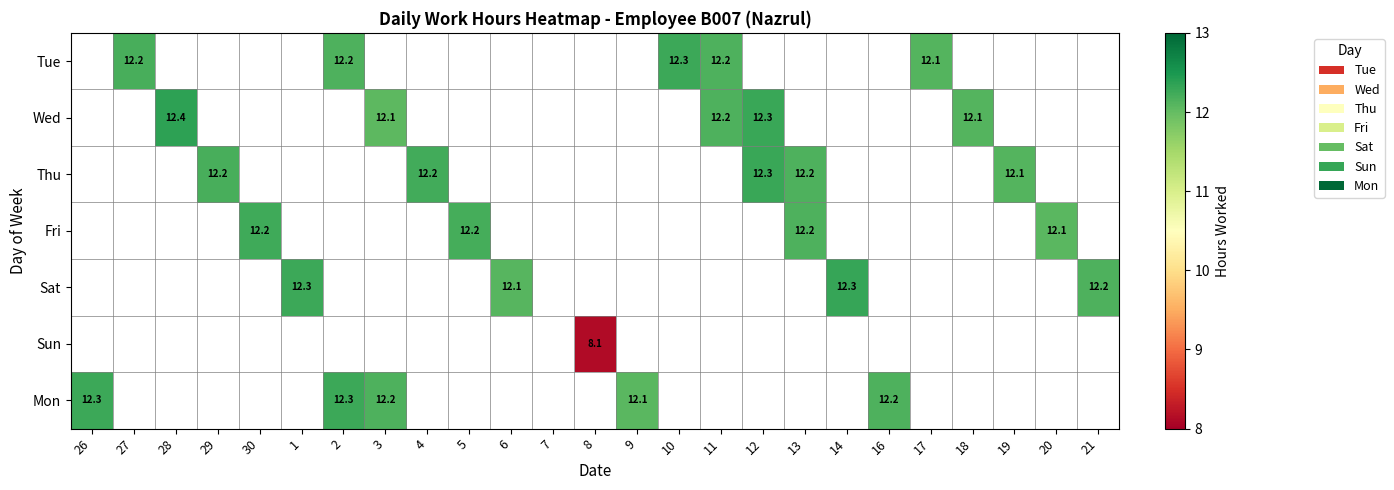

True or false: Fri has a value of 18.2 at 20.

False